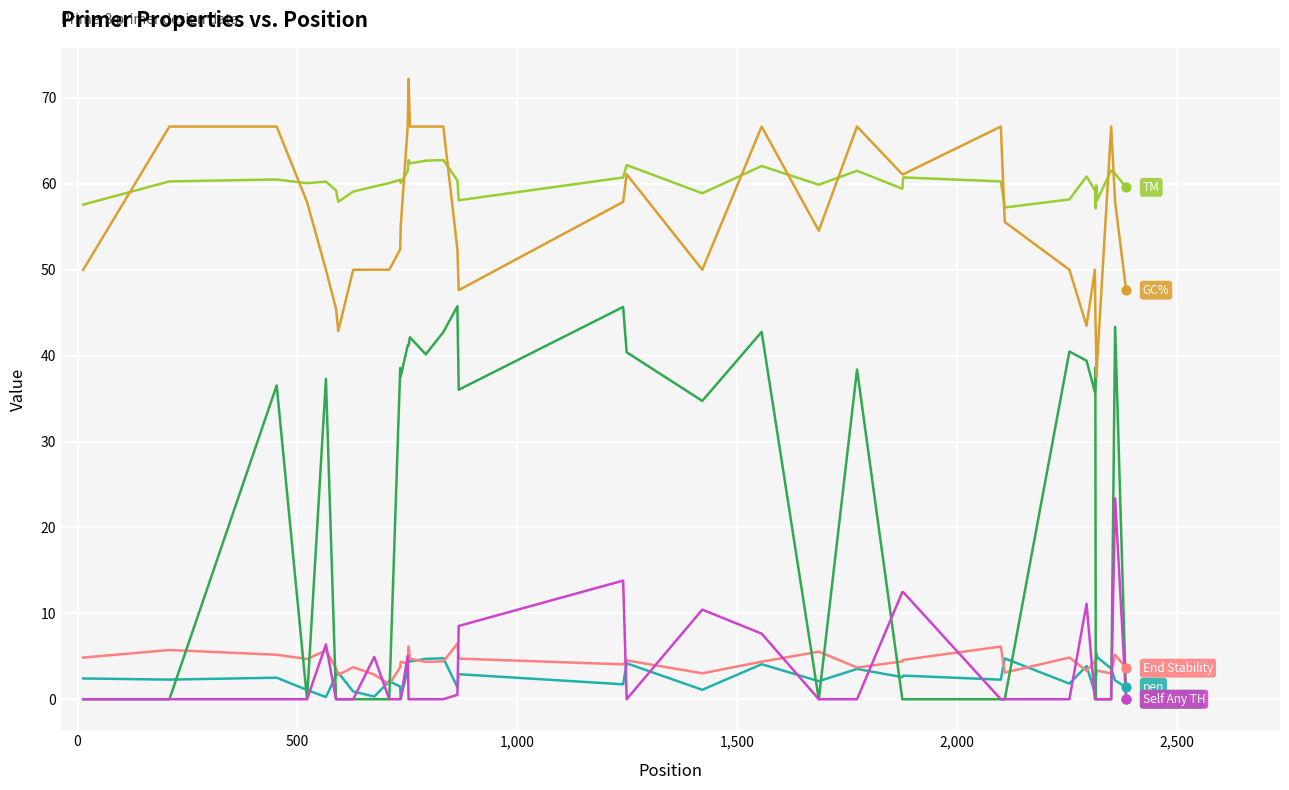

What is the maximum value shown in the chart?

72.2